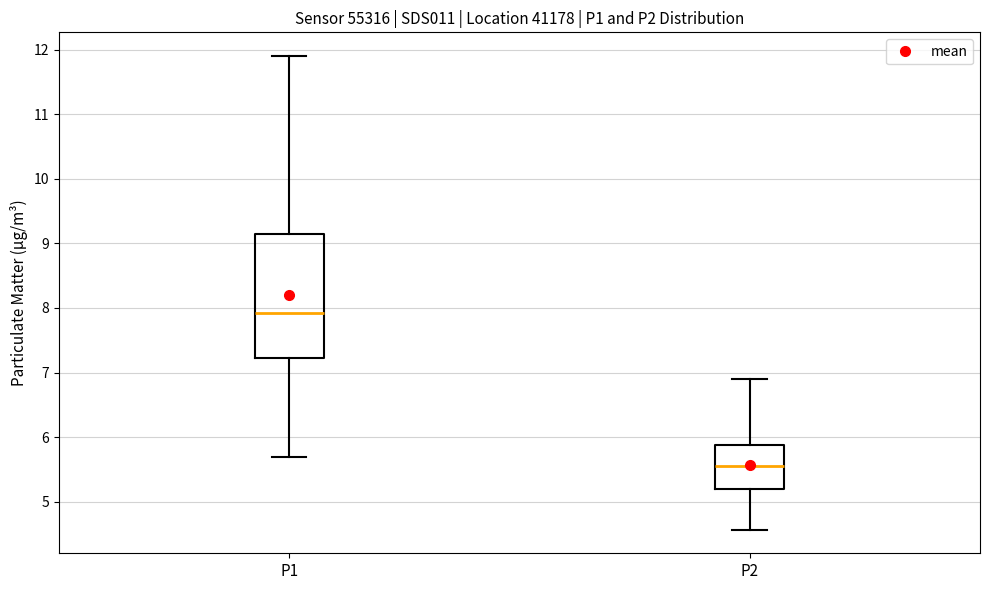

Where does the lower whisker of the box for P2 end on the y-axis? The values are not printed on the chart, so give them approximately, as read against the axis.

4.6